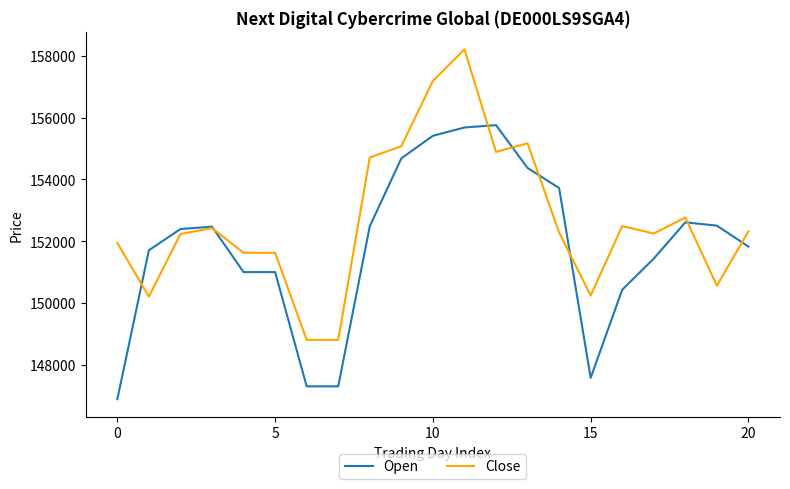

List the series in order of their peak value, highest first.

Close, Open